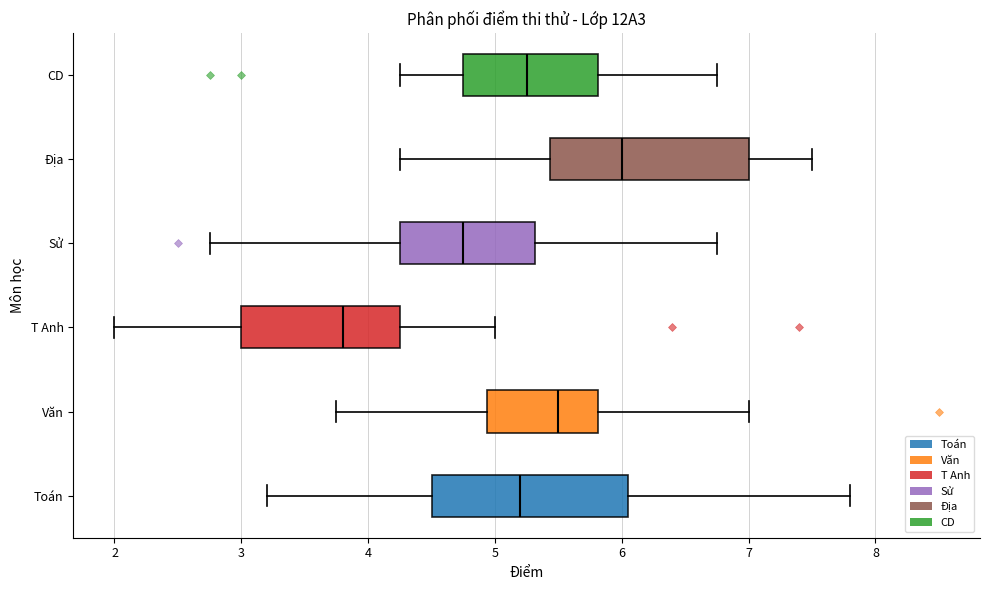

Reading bottom to top, read every box against the x-axis: the position of its median line, the range the box covers, and the ends of its whiskers. The values are not printed on the chart, so give them approximately, as read against the axis.

Toán: median 5.2, box 4.5 to 6.1, whiskers 3.2 to 7.8
Văn: median 5.5, box 4.9 to 5.8, whiskers 3.8 to 7.0
T Anh: median 3.8, box 3.0 to 4.3, whiskers 2.0 to 5.0
Sử: median 4.8, box 4.3 to 5.3, whiskers 2.8 to 6.8
Địa: median 6.0, box 5.4 to 7.0, whiskers 4.3 to 7.5
CD: median 5.3, box 4.8 to 5.8, whiskers 4.3 to 6.8